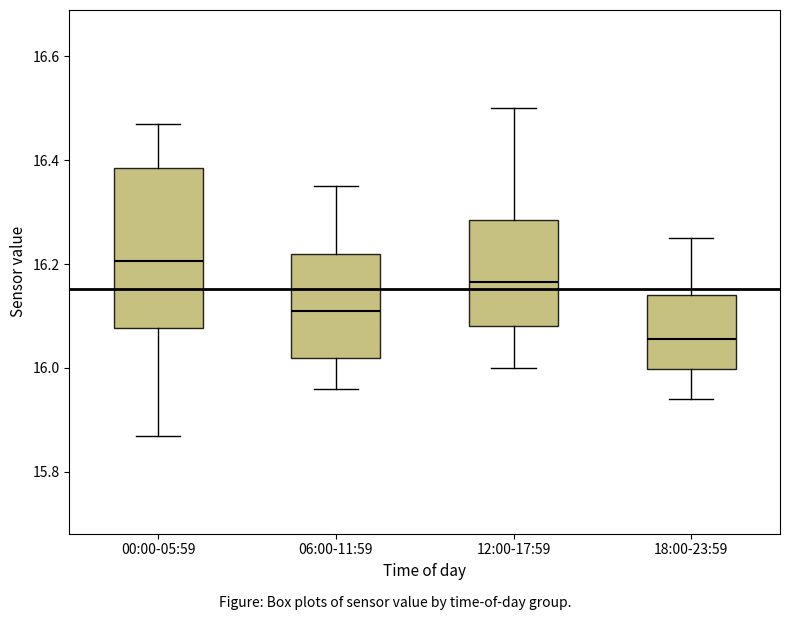

Reading left to right, read every box against the y-axis: the position of its median line, the range the box covers, and the ends of its whiskers. The values are not printed on the chart, so give them approximately, as read against the axis.

00:00-05:59: median 16.20, box 16.08 to 16.38, whiskers 15.88 to 16.48
06:00-11:59: median 16.12, box 16.02 to 16.22, whiskers 15.96 to 16.36
12:00-17:59: median 16.16, box 16.08 to 16.28, whiskers 16.00 to 16.50
18:00-23:59: median 16.06, box 16.00 to 16.14, whiskers 15.94 to 16.26